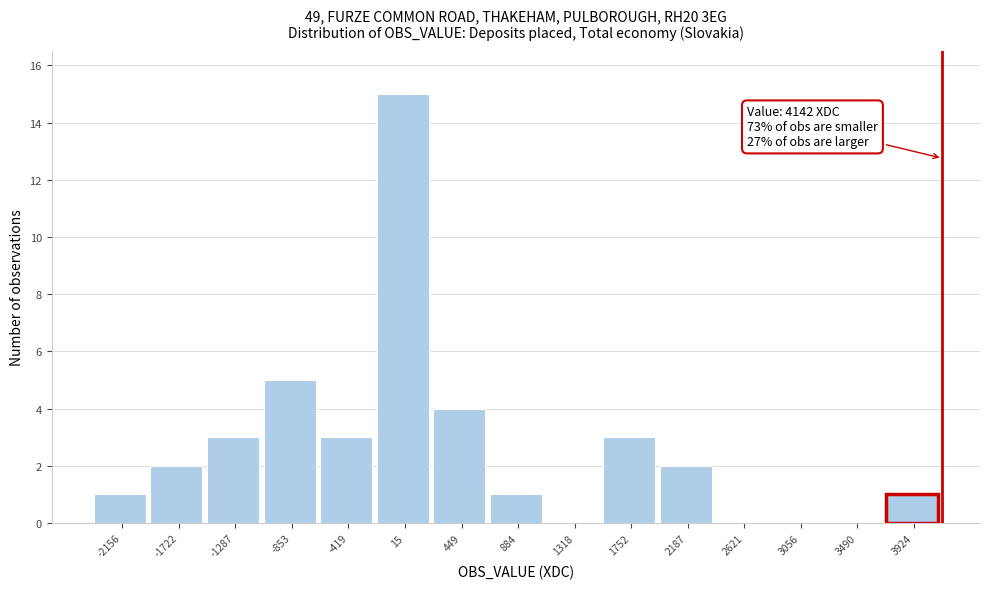

Which range on the x-axis has the tallest bar?

-200 to 250